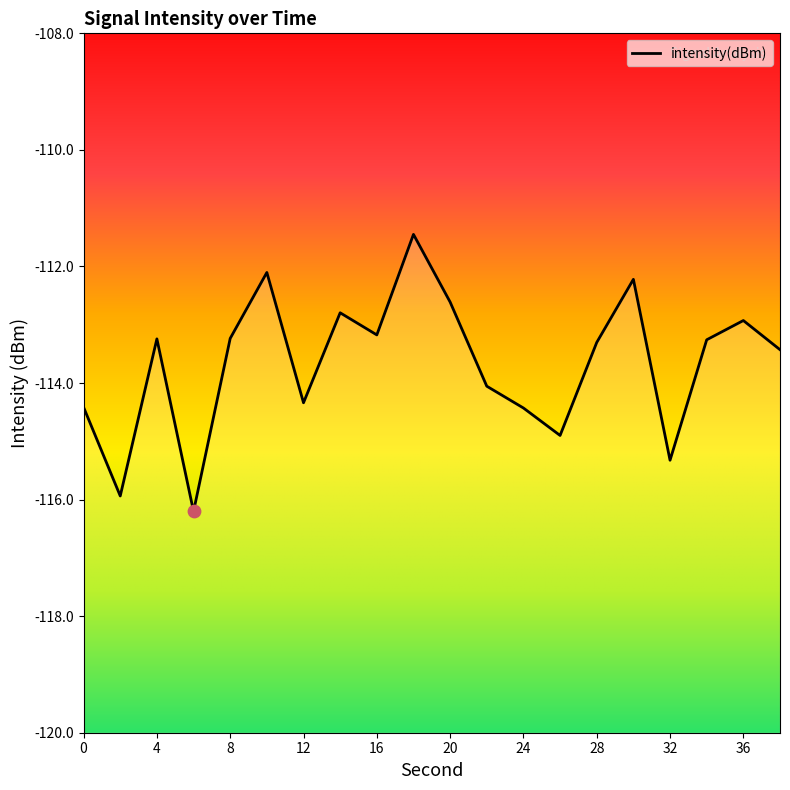

Between 26 and 4, which is larger?

4